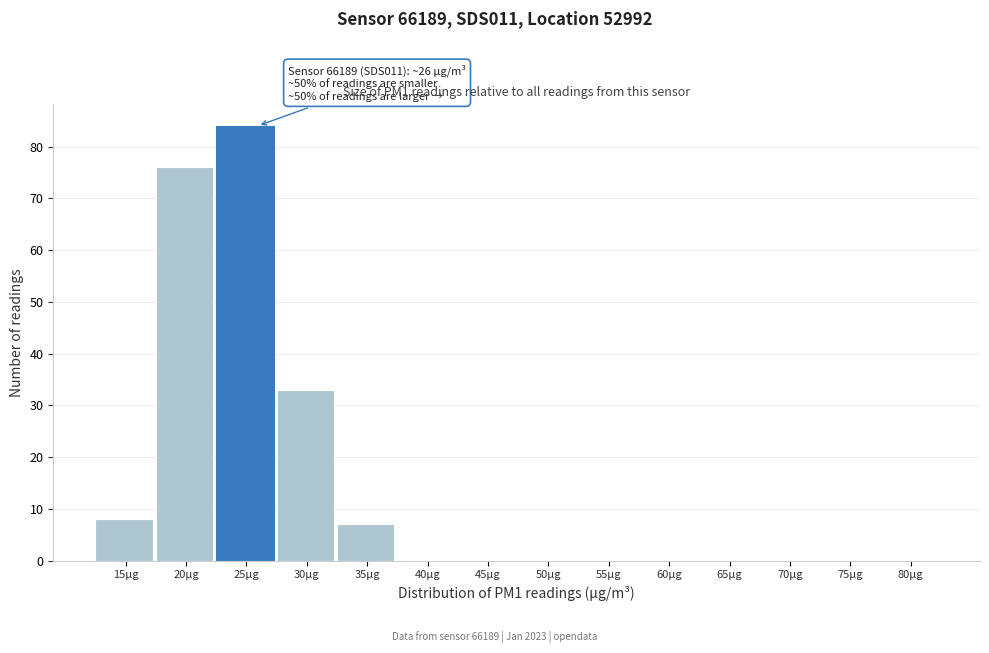

Reading left to right, extract all data points from this chart.

15µg=8	20µg=76	25µg=84	30µg=33	35µg=7	40µg=0	45µg=0	50µg=0	55µg=0	60µg=0	65µg=0	70µg=0	75µg=0	80µg=0